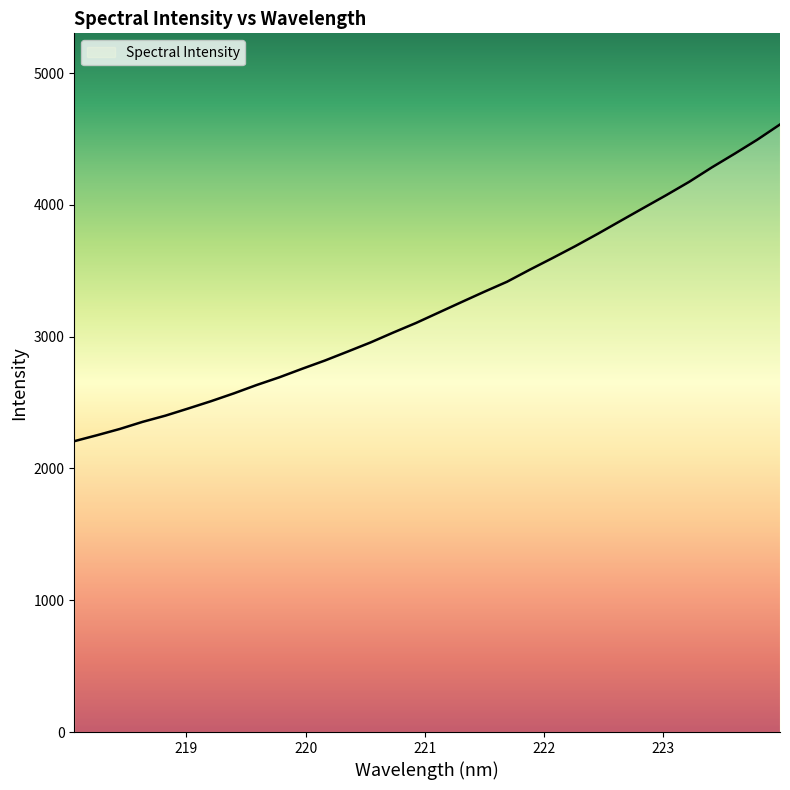

What is the difference between the maximum and minimum values?

2403.2